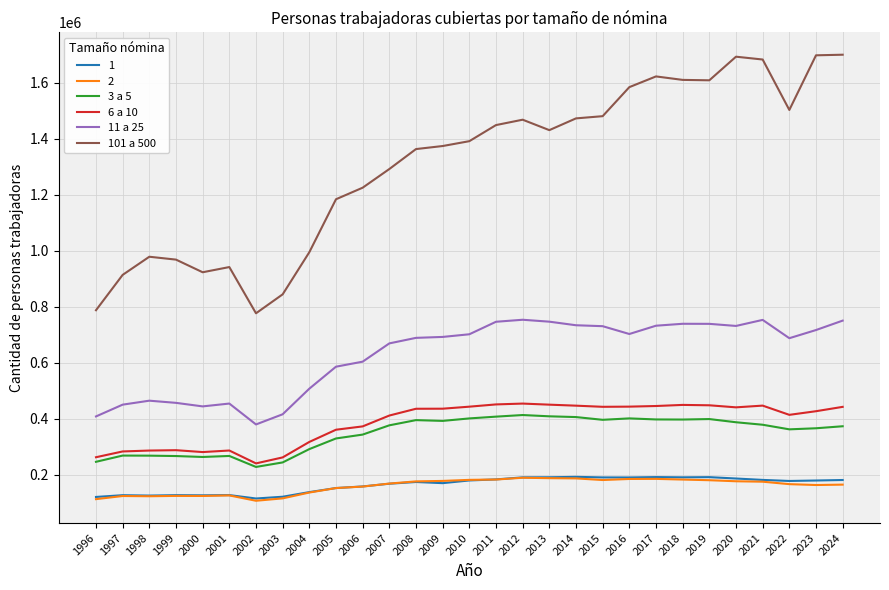

Which series has the widest spread of values?

101 a 500